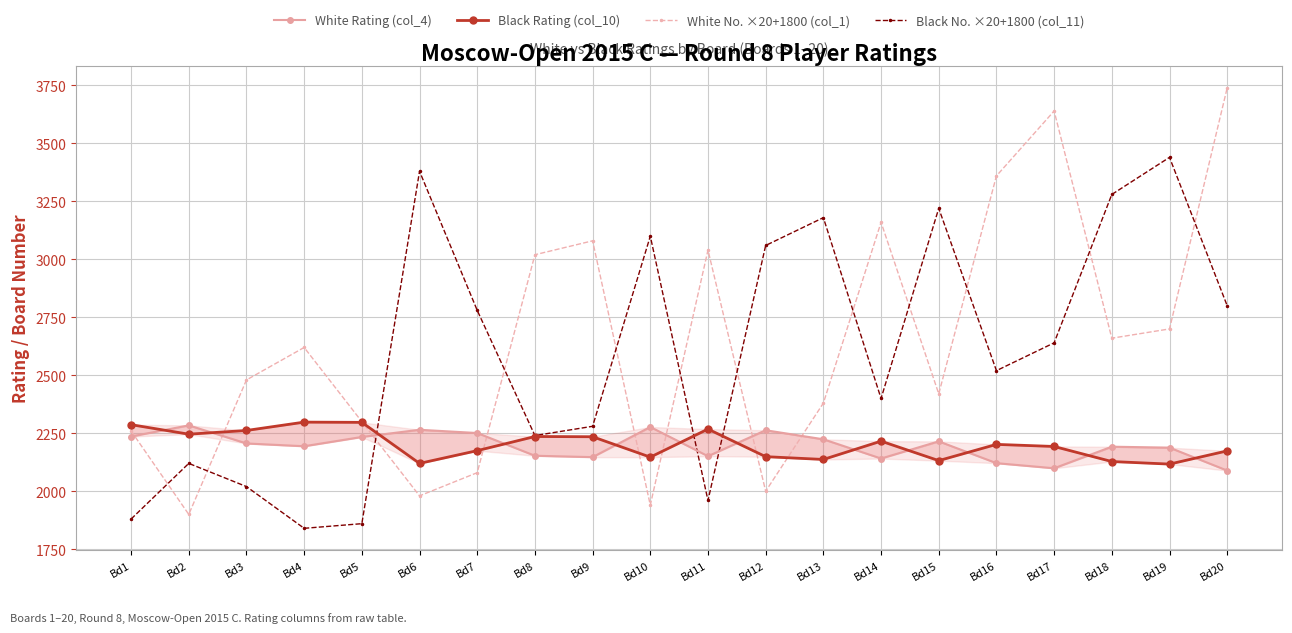

How many lines are shown in the chart?

4